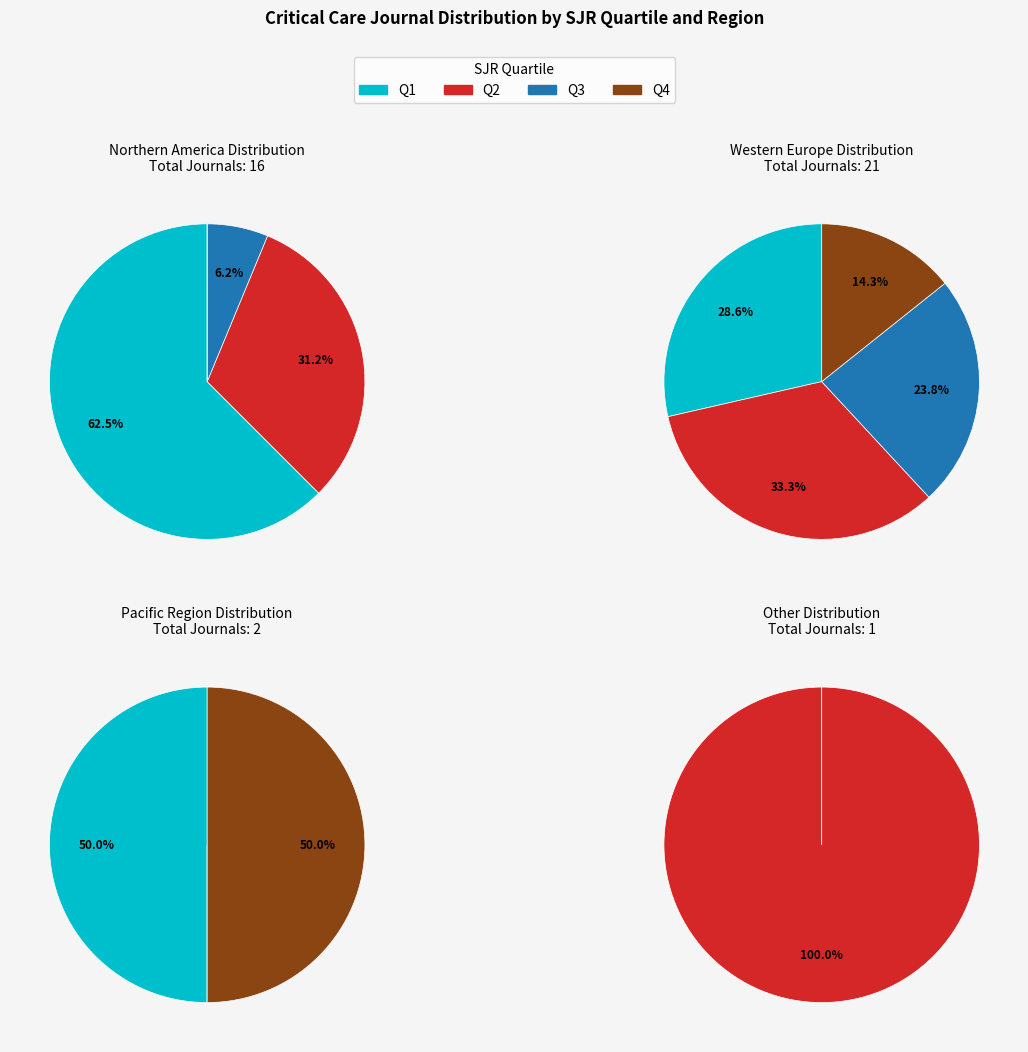

Count the number of slices in the pie.

4